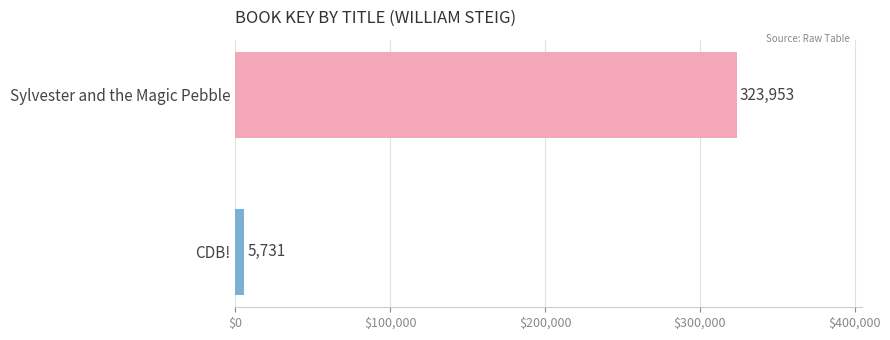

What is the minimum value shown in the chart?

5731